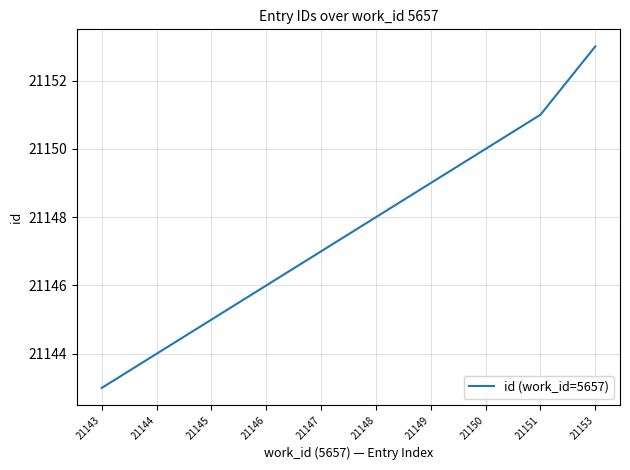

Reading left to right, extract all data points from this chart.

21143	21144	21145	21146	21147	21148	21149	21150	21151	21153